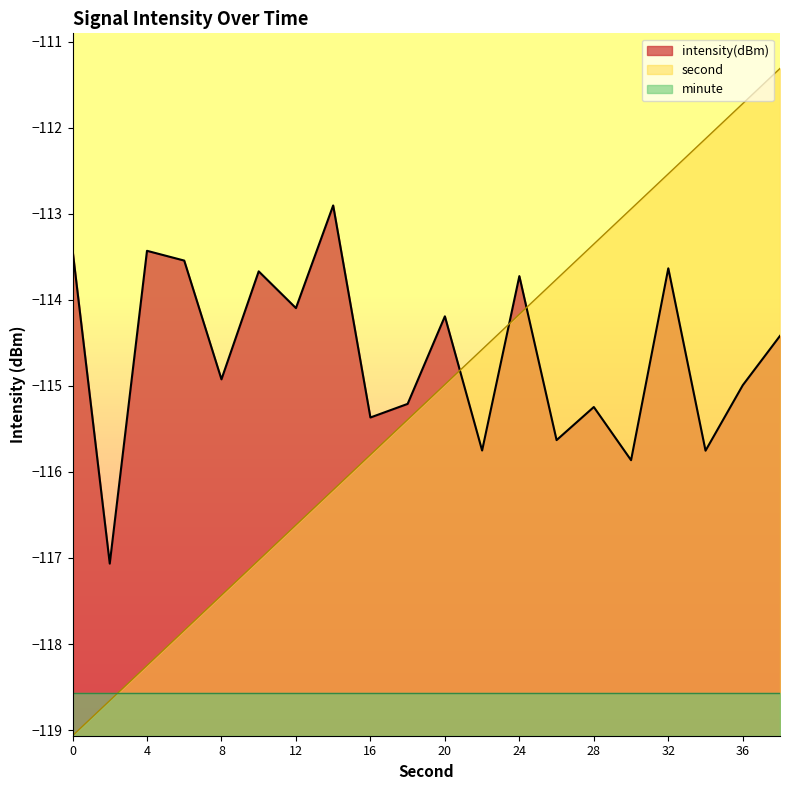

True or false: second and intensity(dBm) intersect in this chart.

True